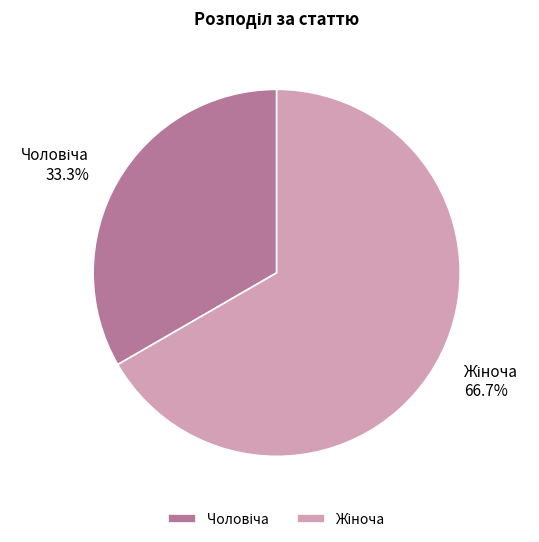

How many slices are in this pie chart?

2